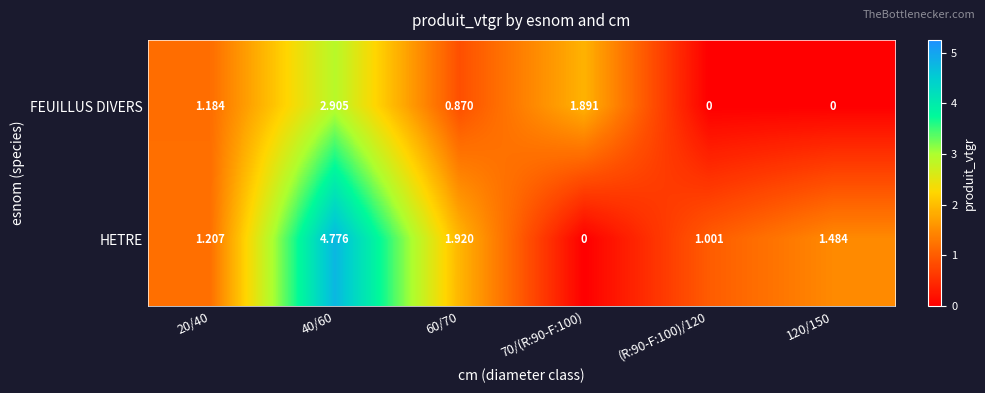

List the series in order of their overall mean, lowest first.

FEUILLUS DIVERS, HETRE